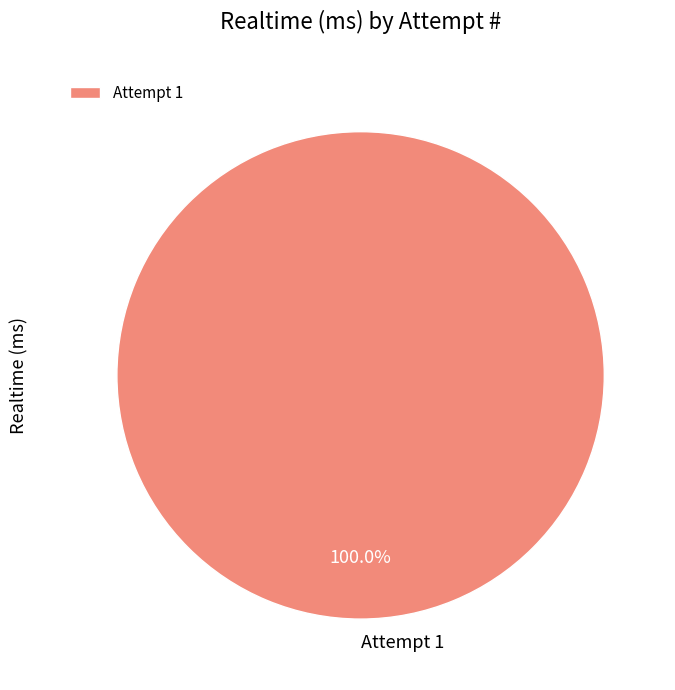

Rank the categories by value from lowest to highest.

Attempt 1